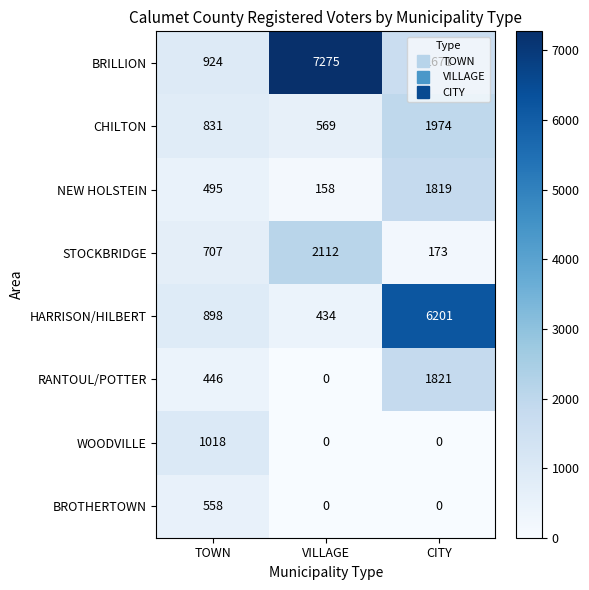

Which series has the largest range (max minus min)?

BRILLION